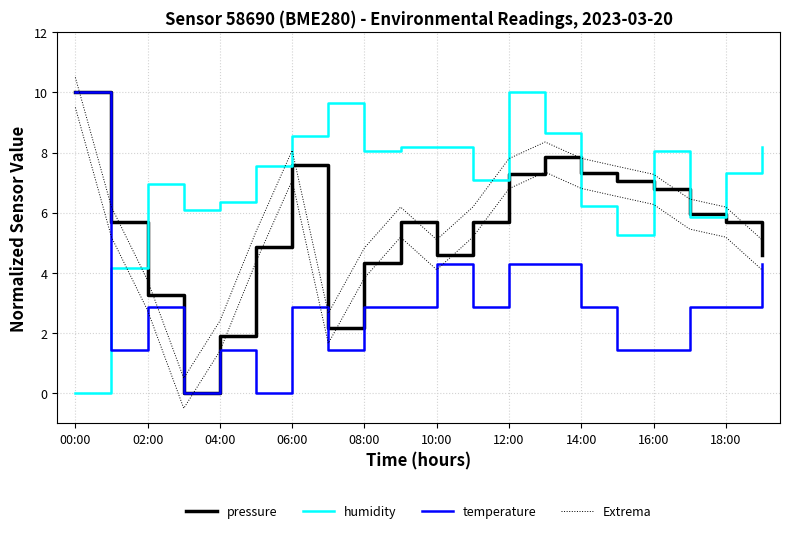

How many categories are shown in the chart?

20